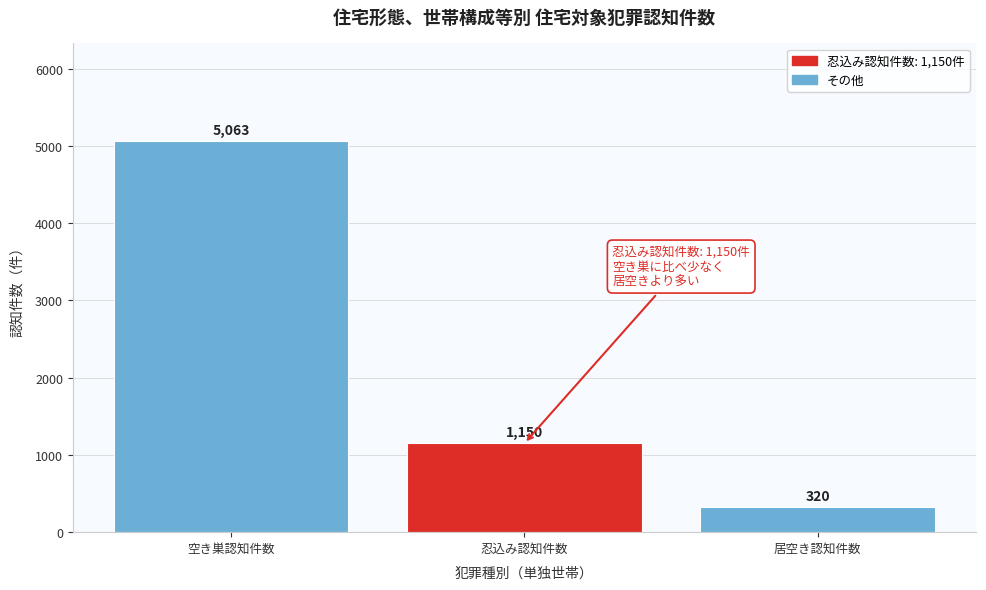

Reading left to right, extract all data points from this chart.

5063	1150	320